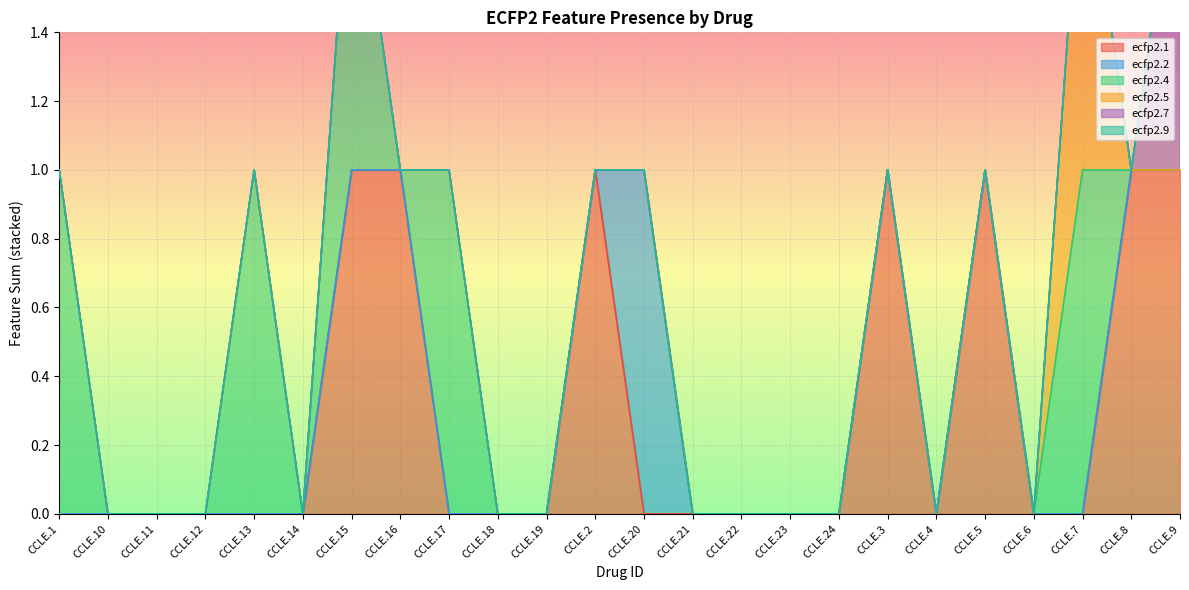

True or false: ecfp2.4 and ecfp2.7 intersect in this chart.

False